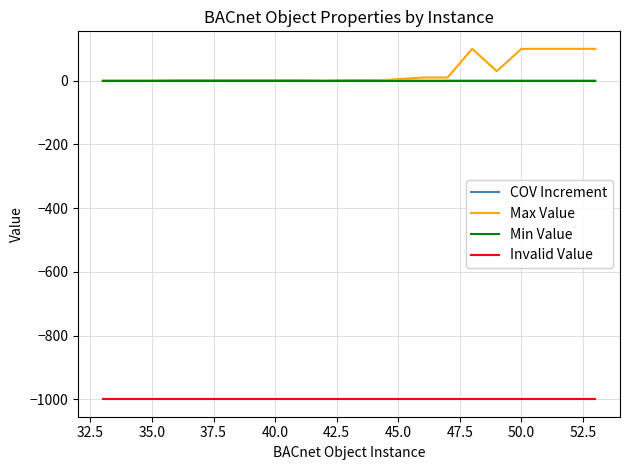

Count the number of data series in this chart.

4